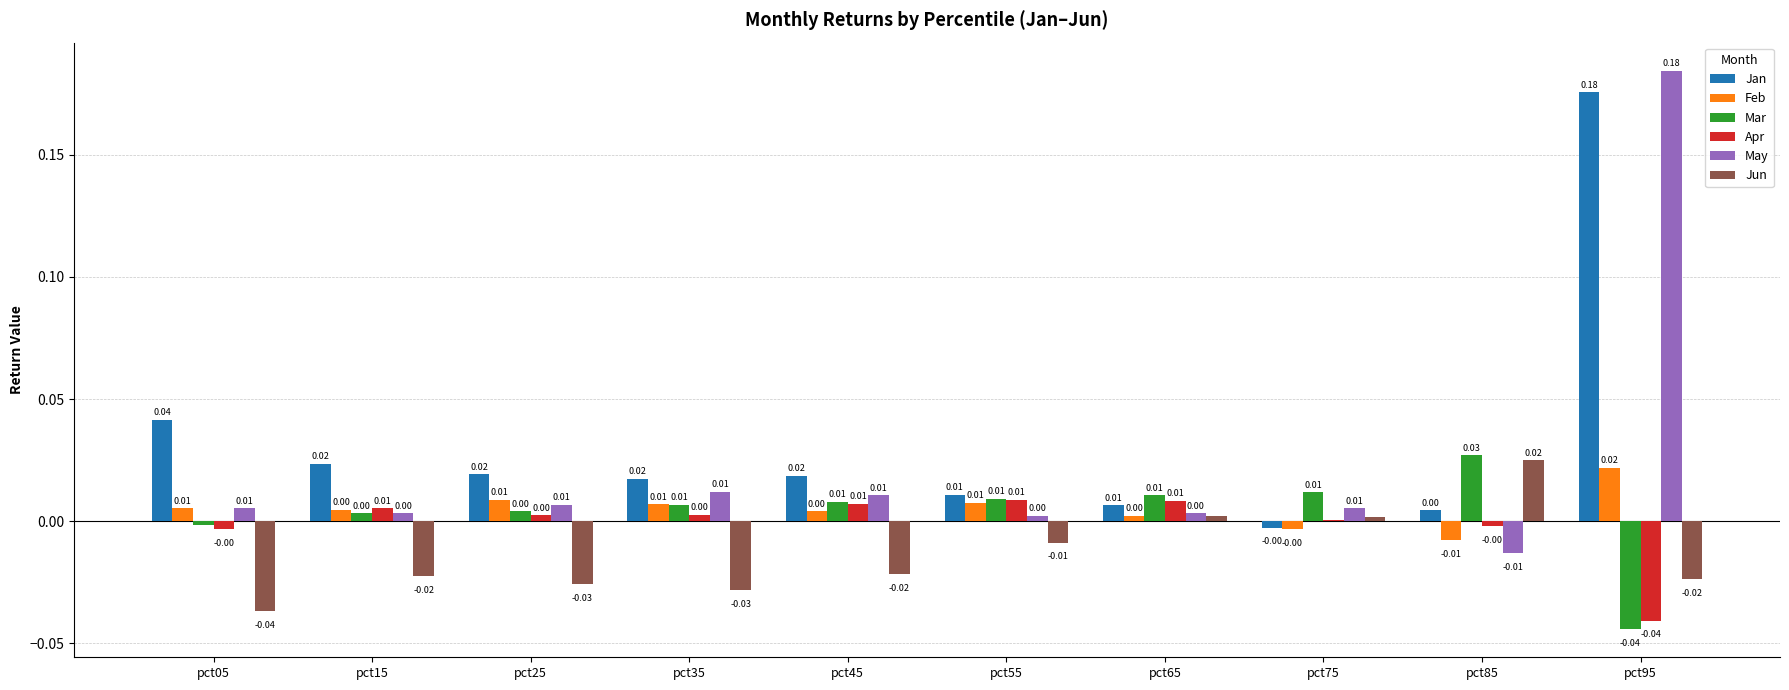

At which category is the sum across all series the highest?

pct95